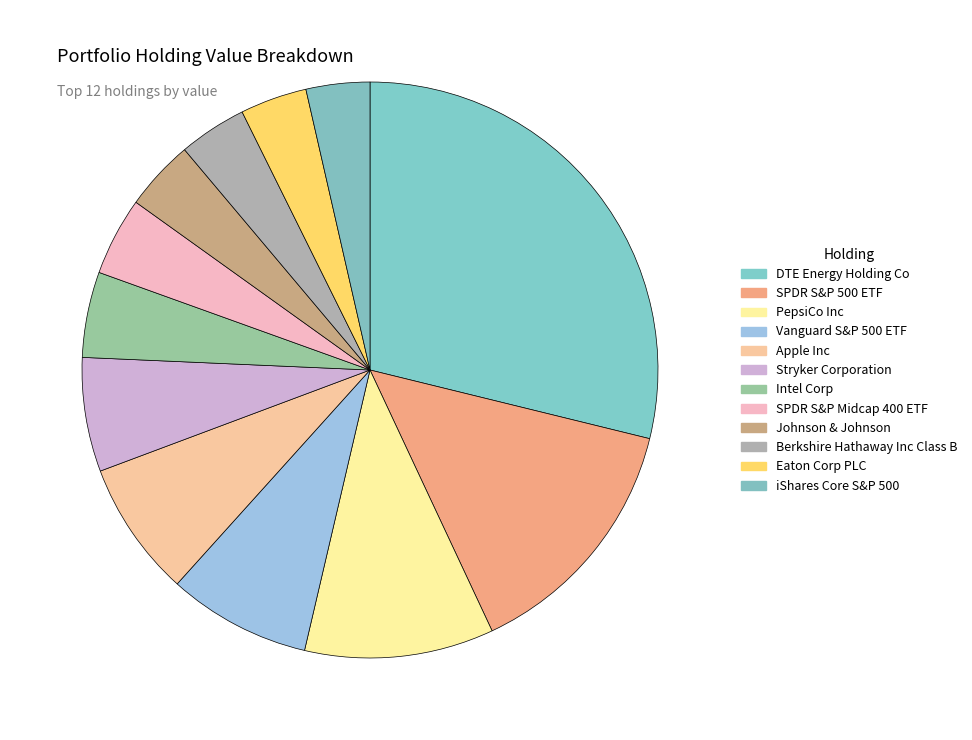

What is the largest slice in the pie chart?

DTE Energy Holding Co